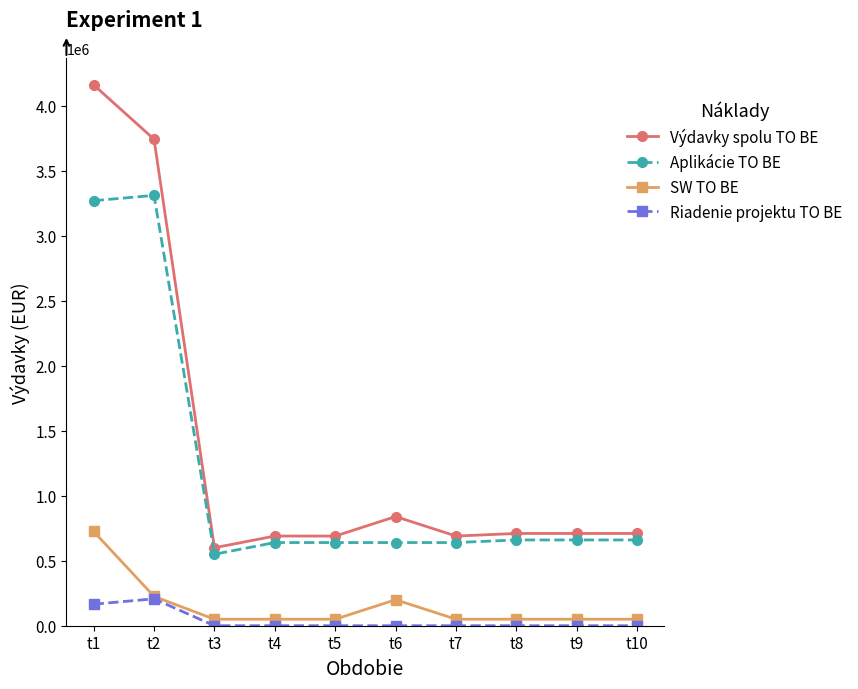

Reading left to right, list all the values displayed in this chart.

Výdavky spolu TO BE: 4161880	3743780	600000	690000	690000	840000	690000	710000	710000	710000
Aplikácie TO BE: 3270780	3311280	550000	640000	640000	640000	640000	660000	660000	660000
SW TO BE: 725500	225500	50000	50000	50000	200000	50000	50000	50000	50000
Riadenie projektu TO BE: 165600	207000	0	0	0	0	0	0	0	0